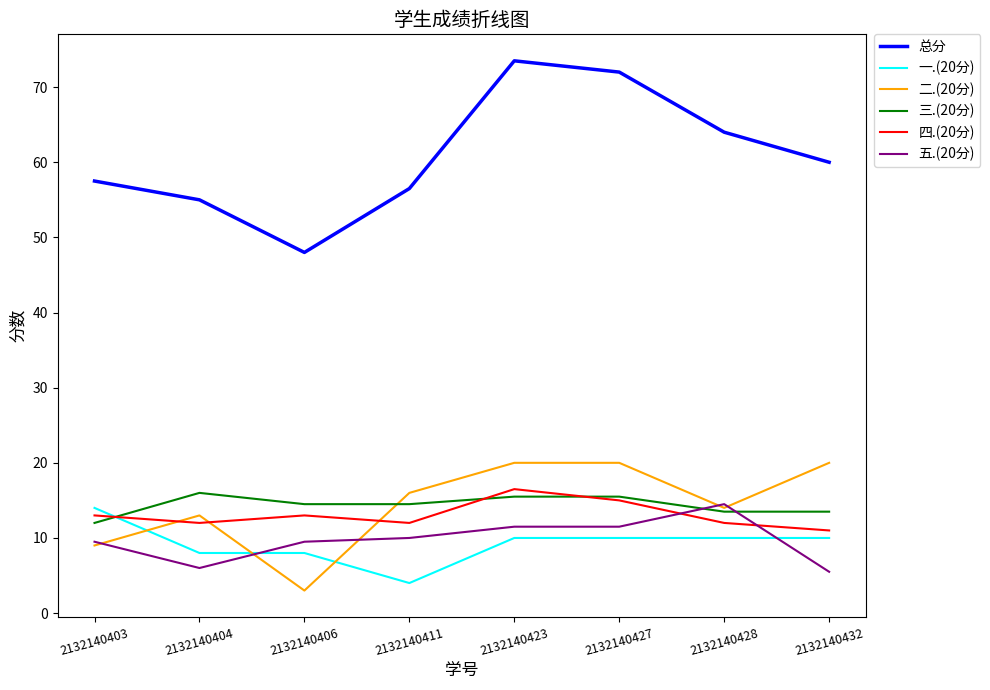

Reading left to right, extract all data points from this chart.

总分: 57.5	55.0	48.0	56.5	73.5	72.0	64.0	60.0
一.(20分): 14.0	8.0	8.0	4.0	10.0	10.0	10.0	10.0
二.(20分): 9.0	13.0	3.0	16.0	20.0	20.0	14.0	20.0
三.(20分): 12.0	16.0	14.5	14.5	15.5	15.5	13.5	13.5
四.(20分): 13.0	12.0	13.0	12.0	16.5	15.0	12.0	11.0
五.(20分): 9.5	6.0	9.5	10.0	11.5	11.5	14.5	5.5